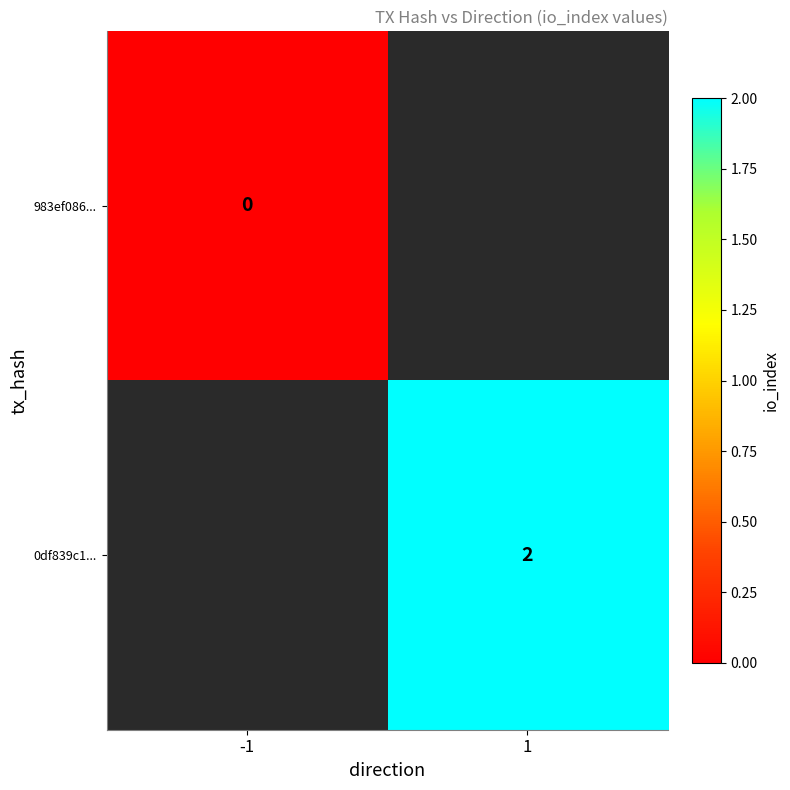

Is it true that 0df839c1... equals 2.0 at 1?

True